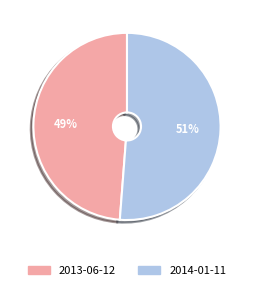

Which has a higher value, 2013-06-12 or 2014-01-11?

2014-01-11